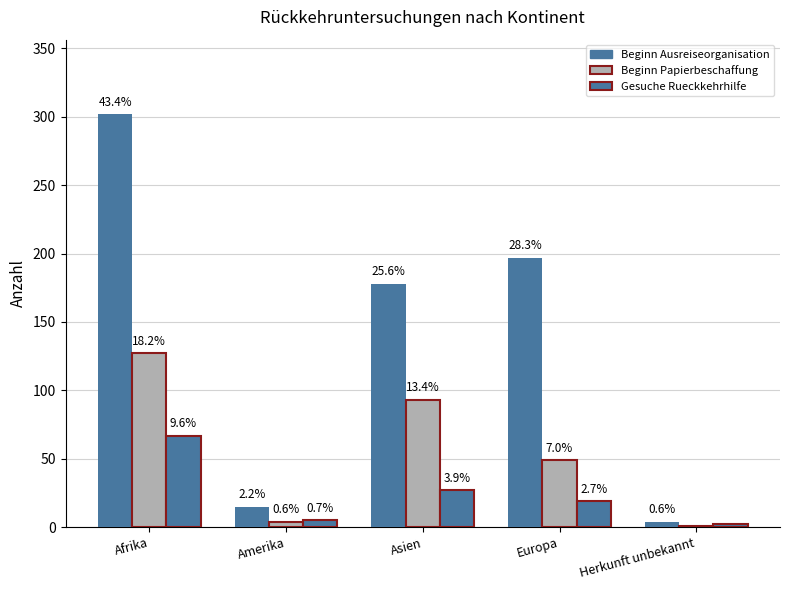

Rank the series by their maximum value, from lowest to highest.

Gesuche Rueckkehrhilfe, Beginn Papierbeschaffung, Beginn Ausreiseorganisation